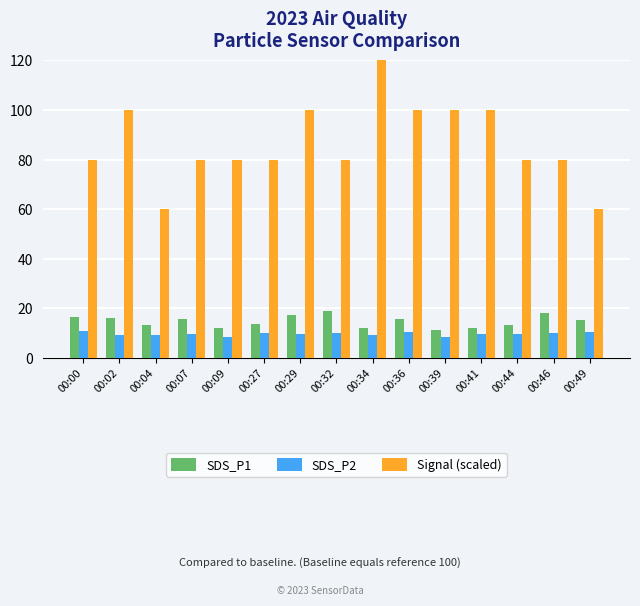

What are all the series names shown in the legend?

SDS_P1, SDS_P2, Signal (scaled)